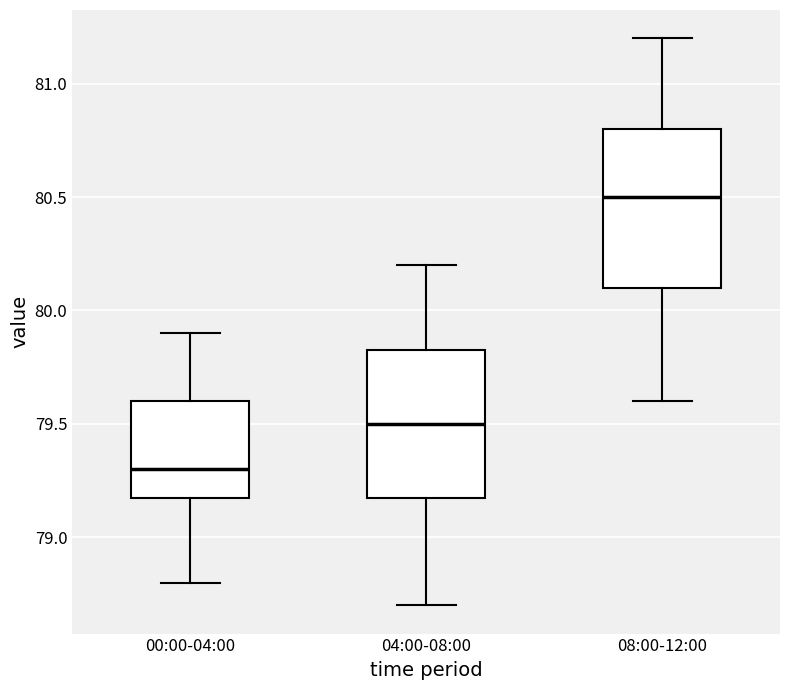

Reading left to right, read every box against the y-axis: the position of its median line, the range the box covers, and the ends of its whiskers. The values are not printed on the chart, so give them approximately, as read against the axis.

00:00-04:00: median 79.30, box 79.20 to 79.60, whiskers 78.80 to 79.90
04:00-08:00: median 79.50, box 79.20 to 79.85, whiskers 78.70 to 80.20
08:00-12:00: median 80.50, box 80.10 to 80.80, whiskers 79.60 to 81.20